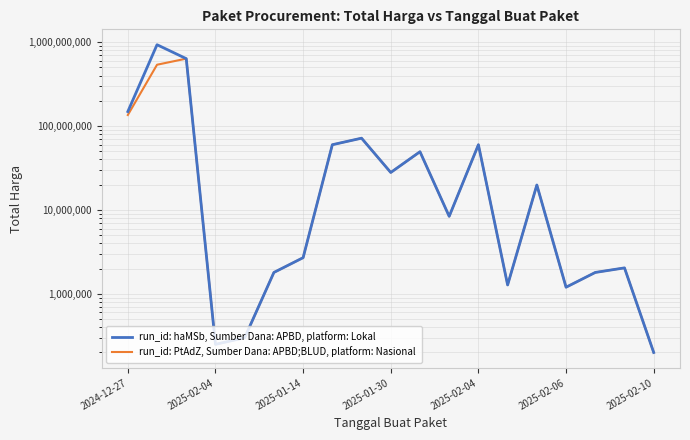

At which category does the chart reach its peak across all series?

2025-02-04